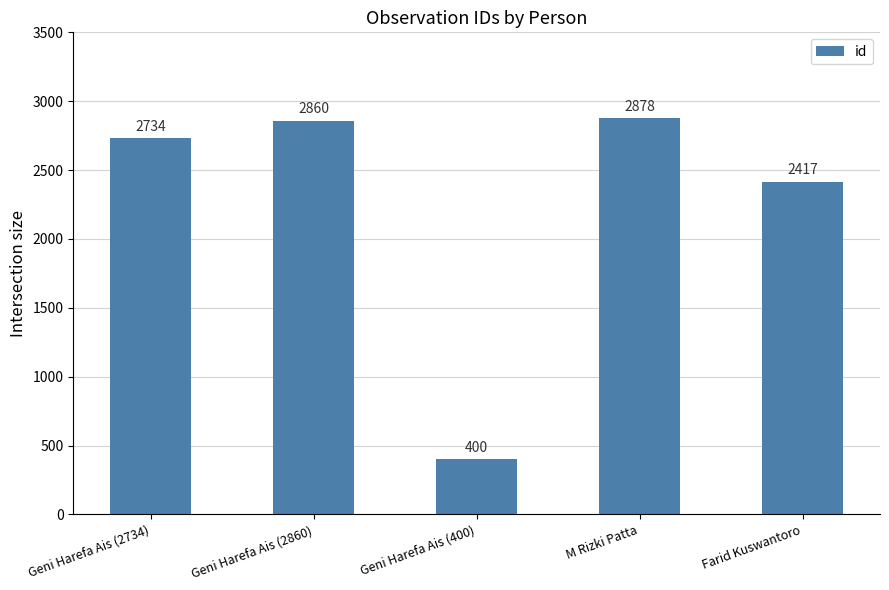

List the labels in order of value, largest first.

M Rizki Patta, Geni Harefa Ais (2860), Geni Harefa Ais (2734), Farid Kuswantoro, Geni Harefa Ais (400)